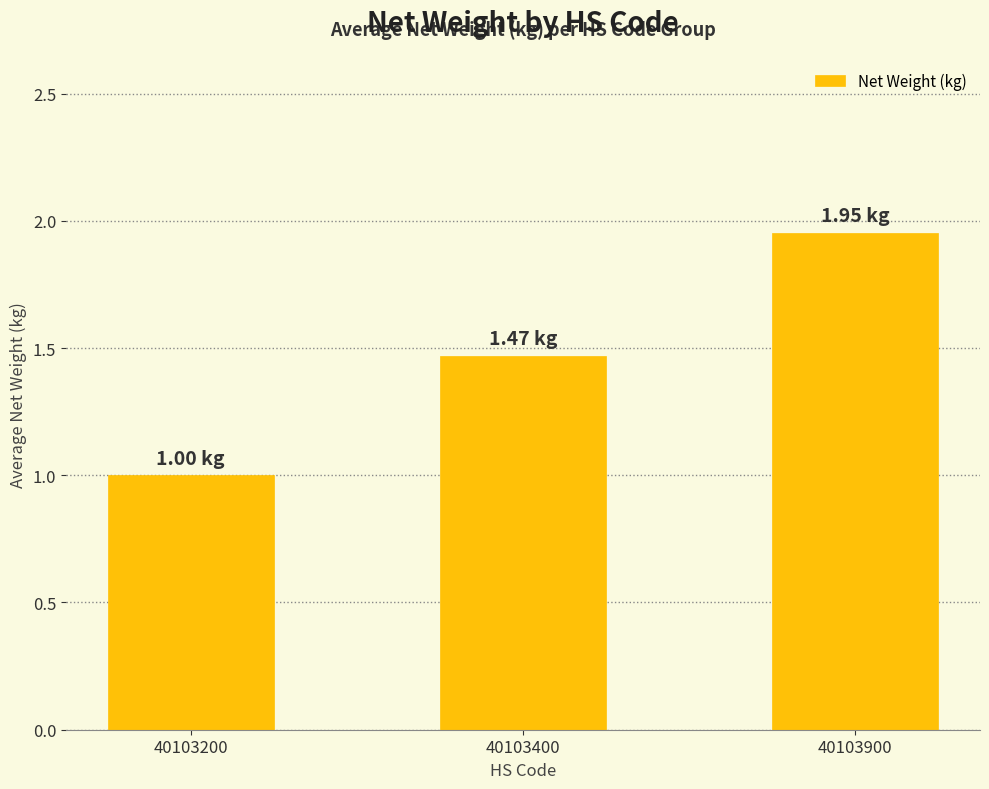

Between 40103900 and 40103400, which is larger?

40103900